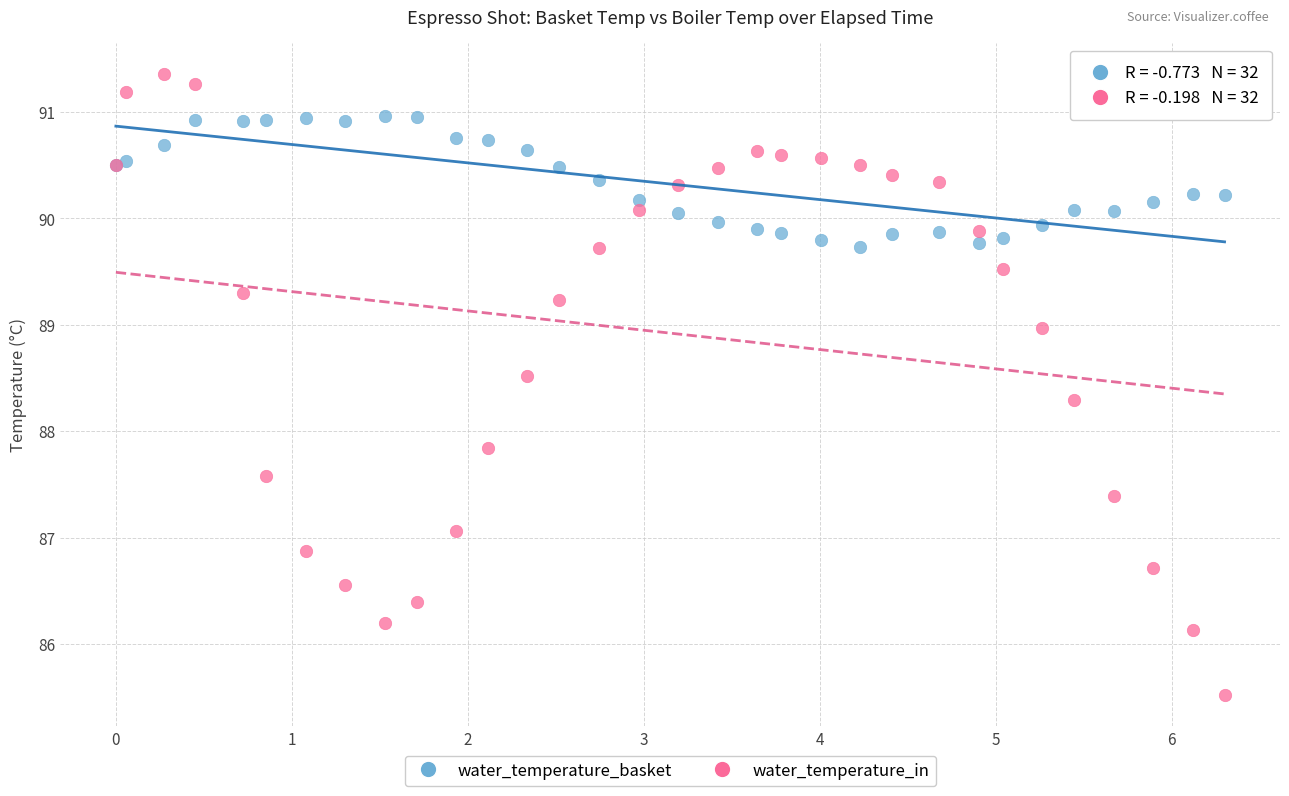

In the water_temperature_in series, what Y value is closest to 88?

87.8